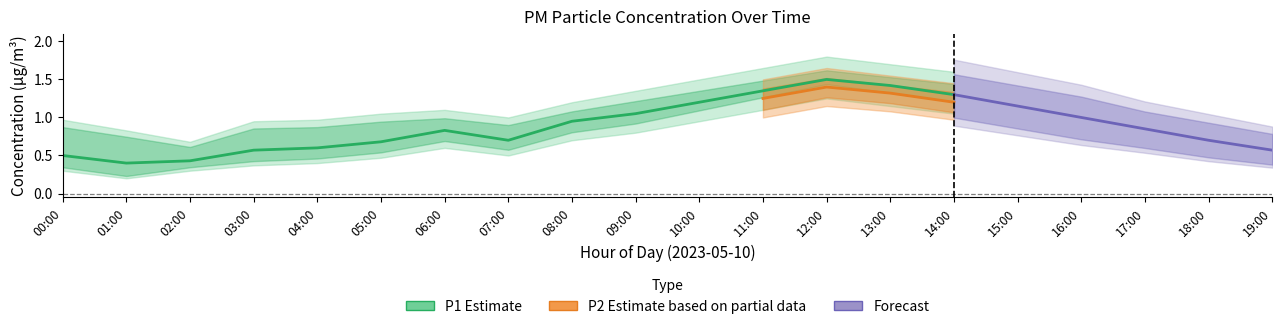

Is the value of P1 at 02:00 greater than the value of P1_lo at 09:00?

No